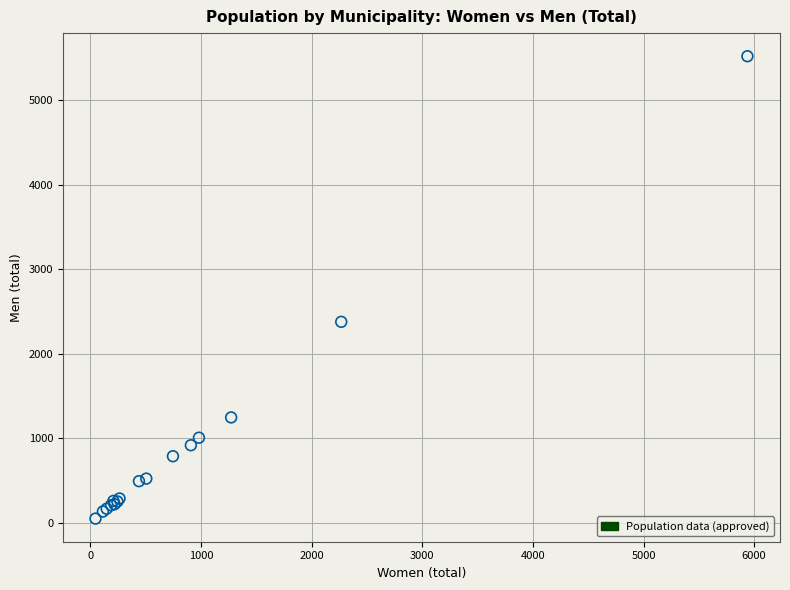

What Y value in the scatter plot is closest to 2787?

2380